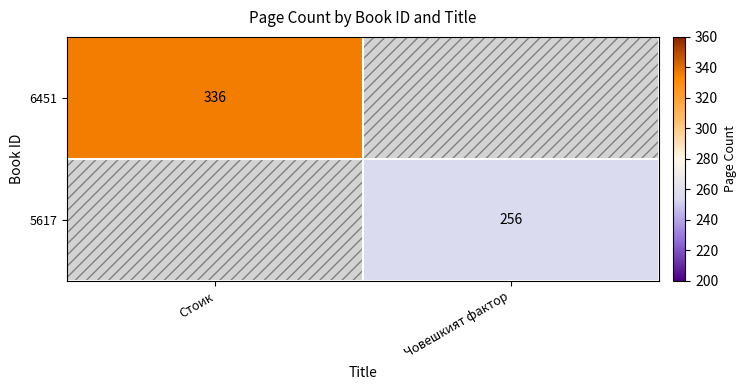

Is it true that 5617 equals 256 at Човешкият фактор?

True